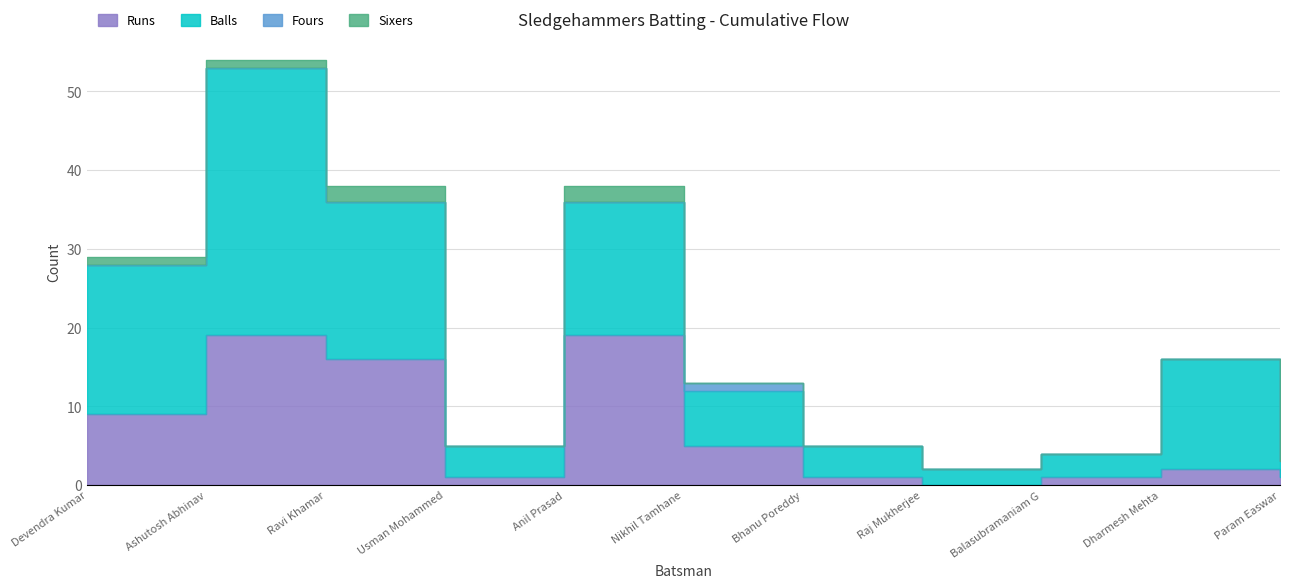

Rank the series at Ravi Khamar from highest to lowest value.

Balls, Runs, Sixers, Fours